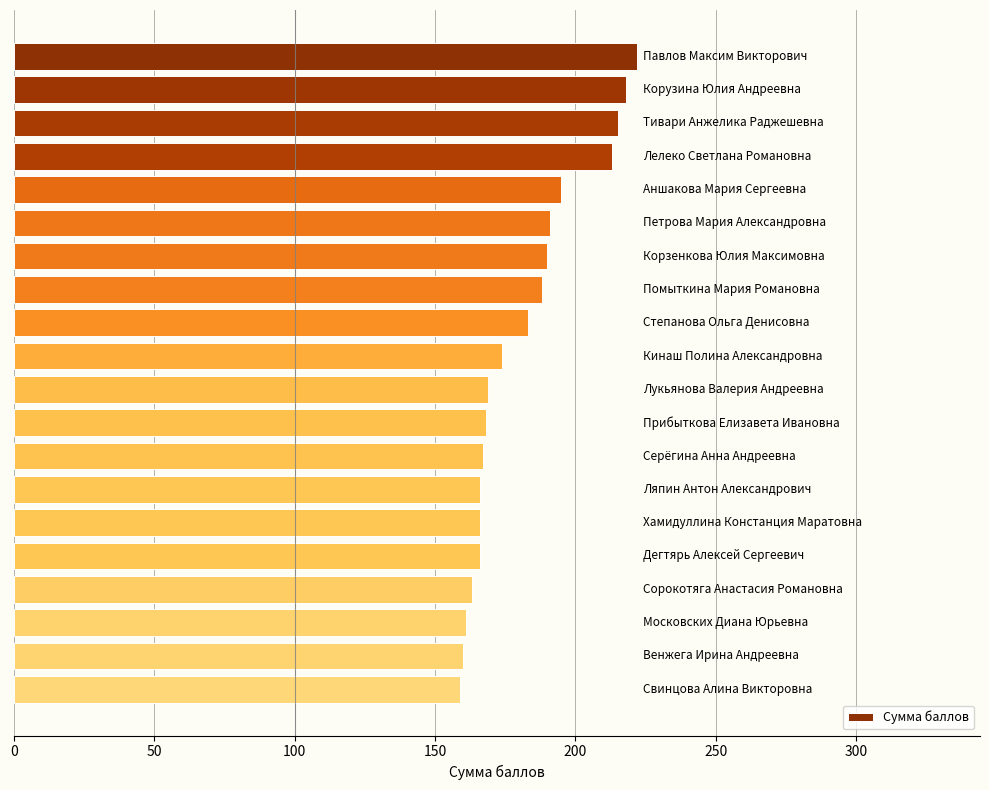

What is the value of the 13th bar from the top?

167